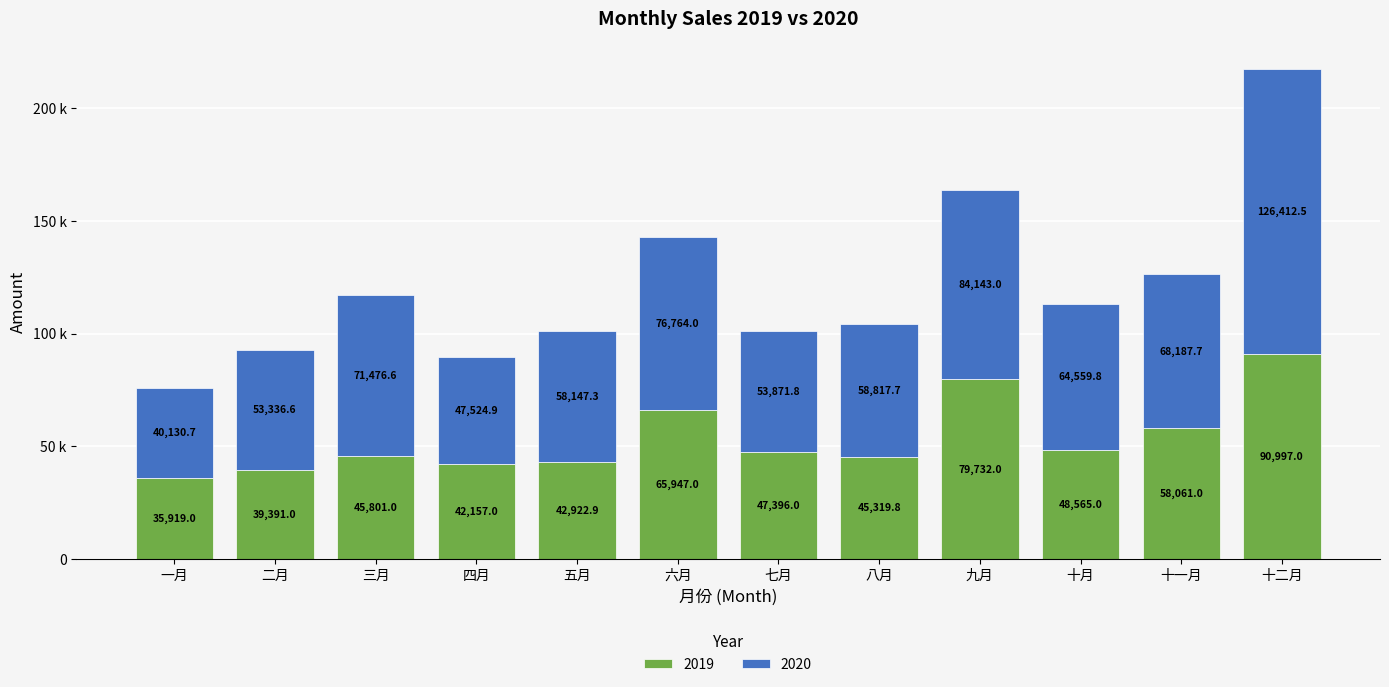

What position from the right is 三月?

10